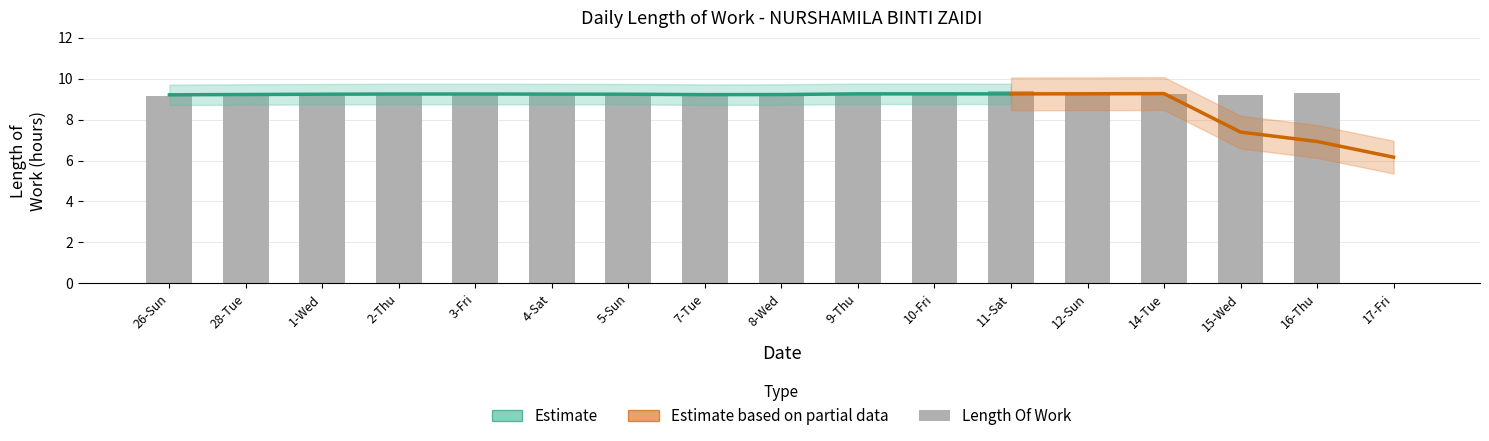

What is the sum of the values at 8-Wed and 4-Sat?

18.5